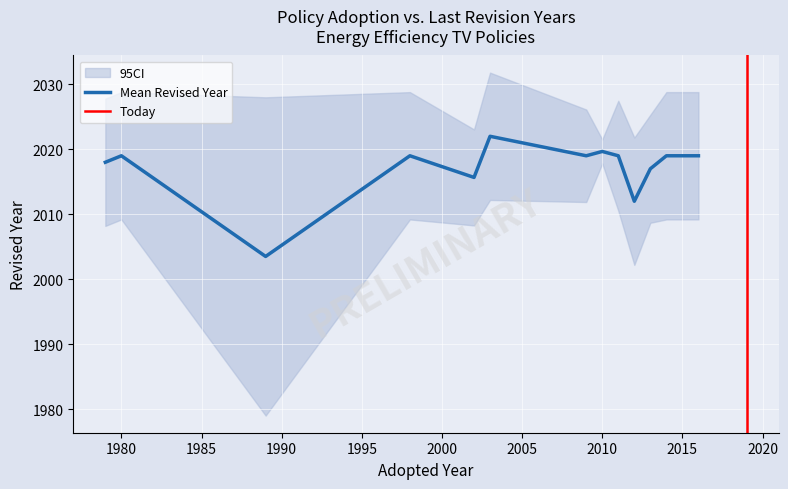

What is the highest value of the Mean Revised Year series?

2022.0